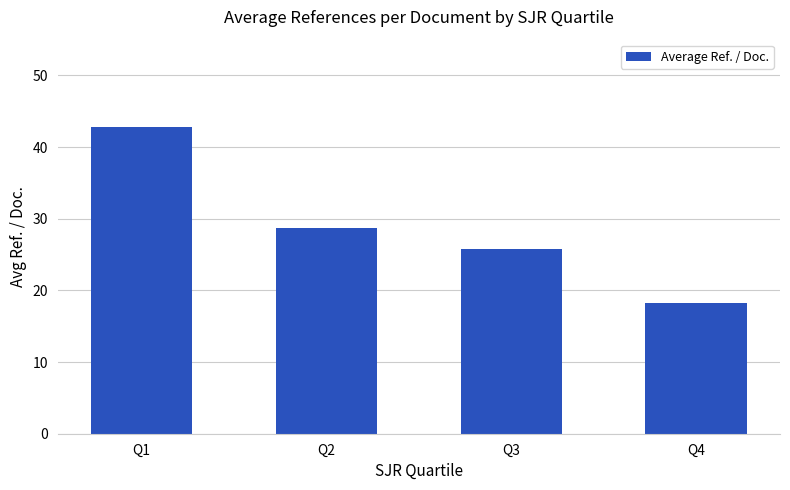

Does the chart contain any negative values?

No